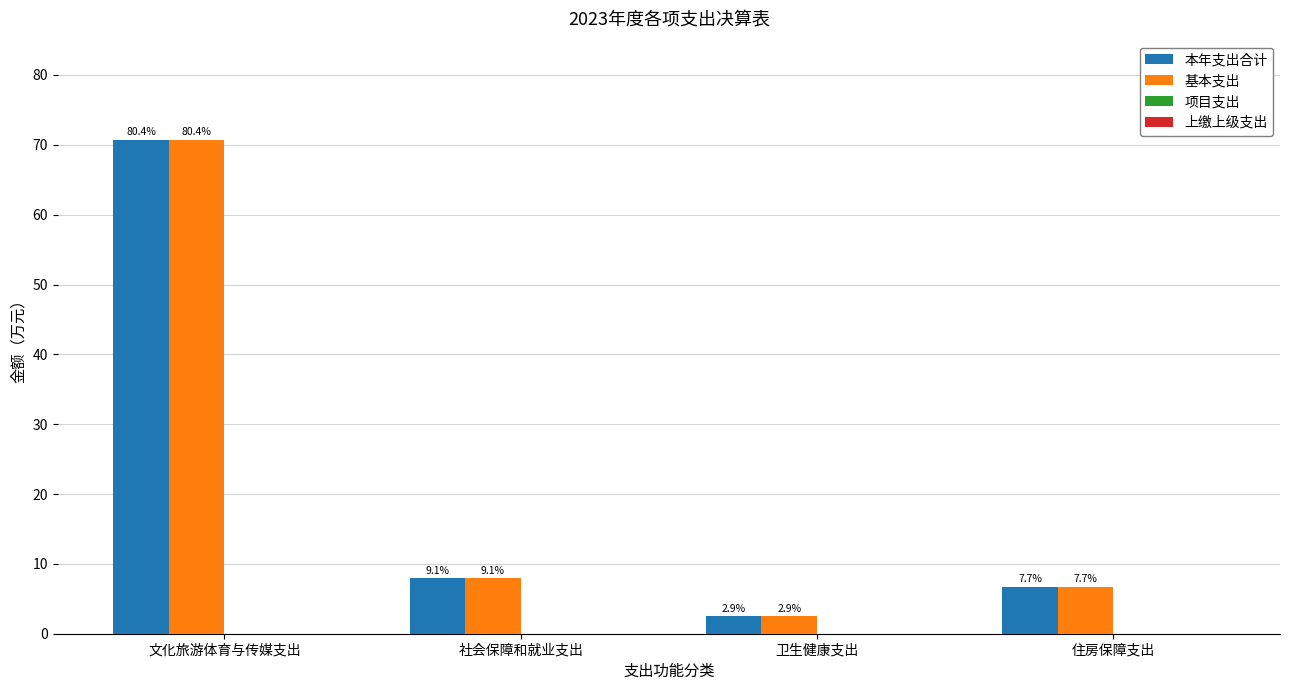

The value of 本年支出合计 at 卫生健康支出 is 2.5. True or false?

True